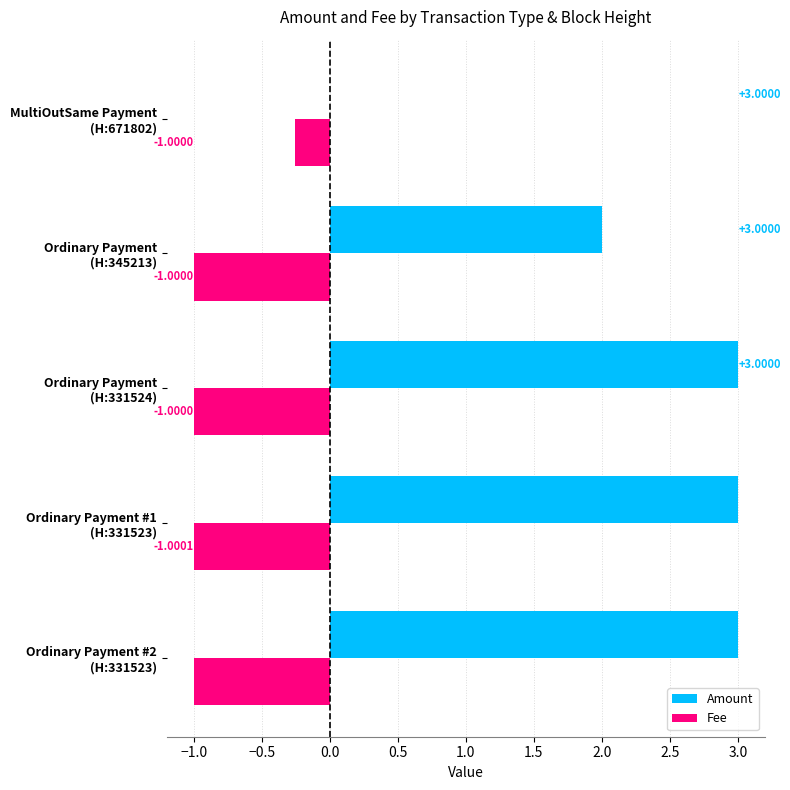

Which series has the largest total across all categories?

Amount